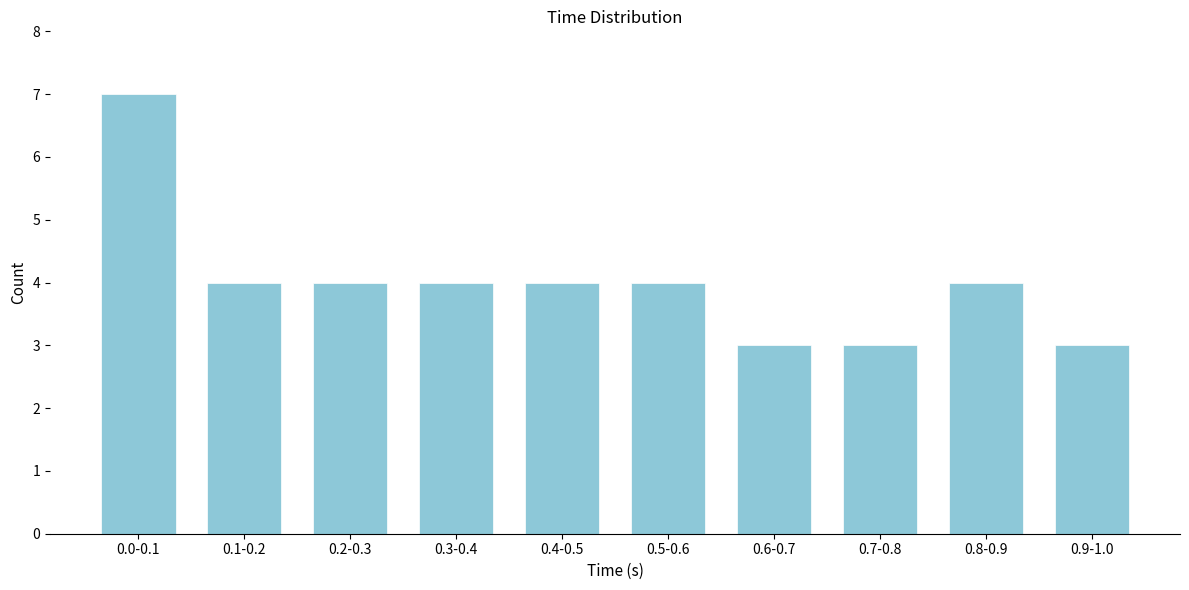

Reading left to right, what are all the values shown in this chart?

7	4	4	4	4	4	3	3	4	3